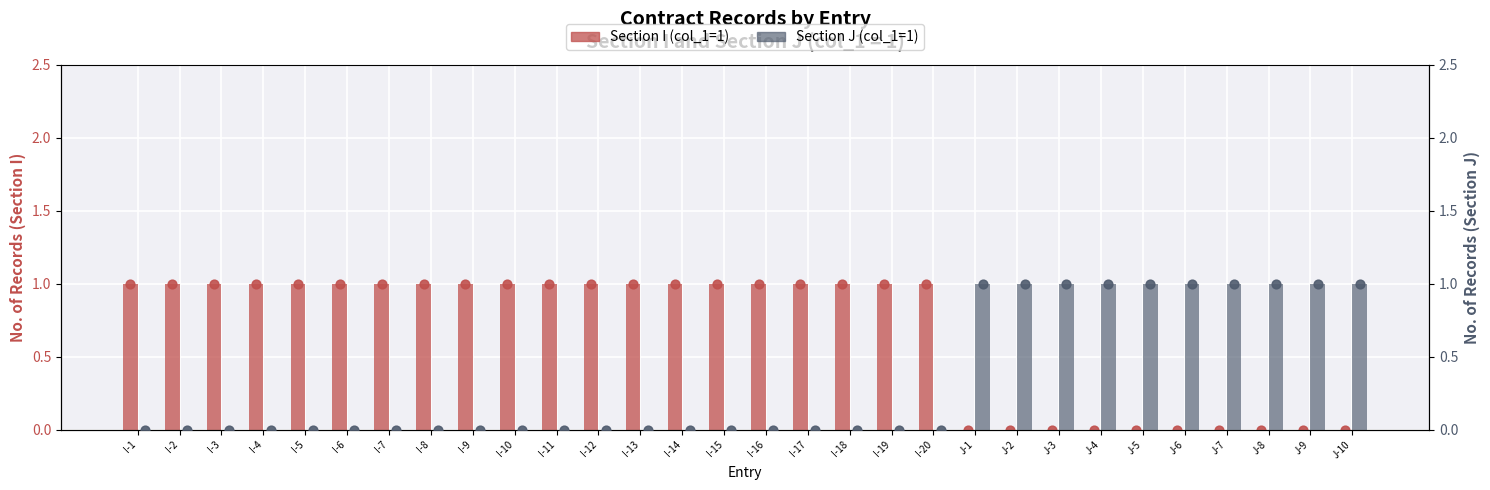

Which series reaches the minimum Y coordinate?

Section I (col_1=1)